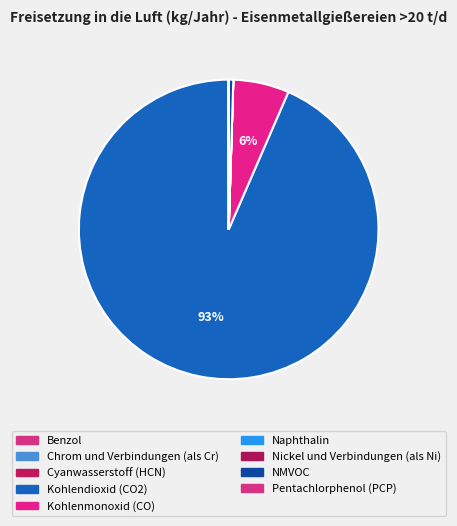

To the nearest percent, what is the difference between the largest and smallest slice percentages?

93%